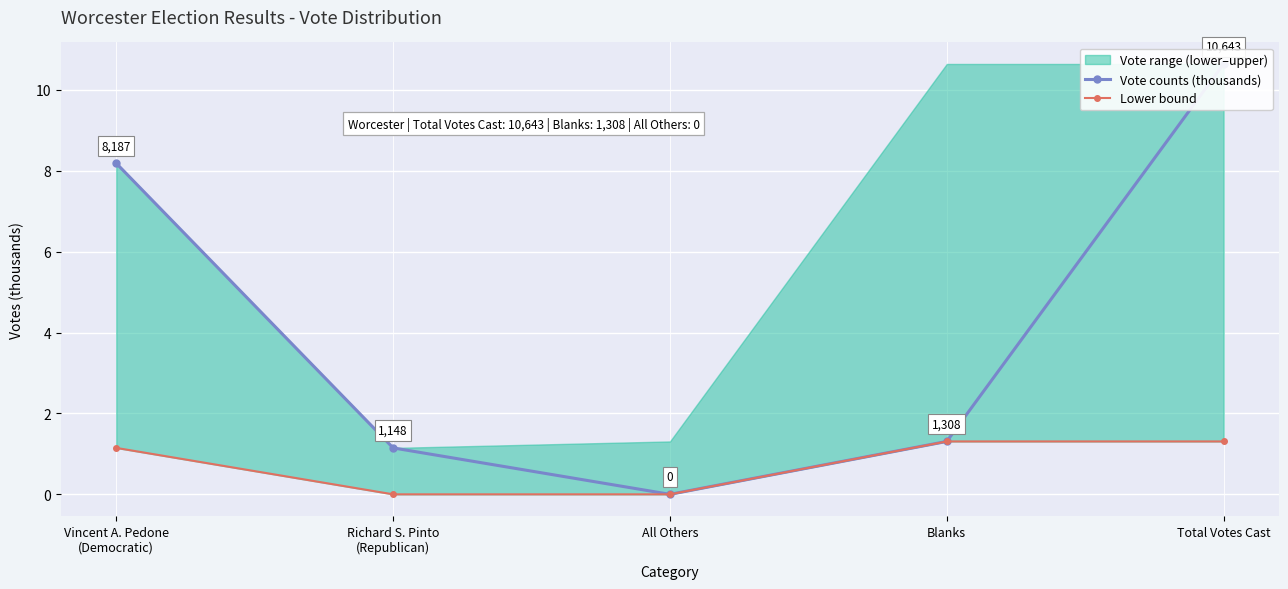

How many lines are shown in the chart?

2